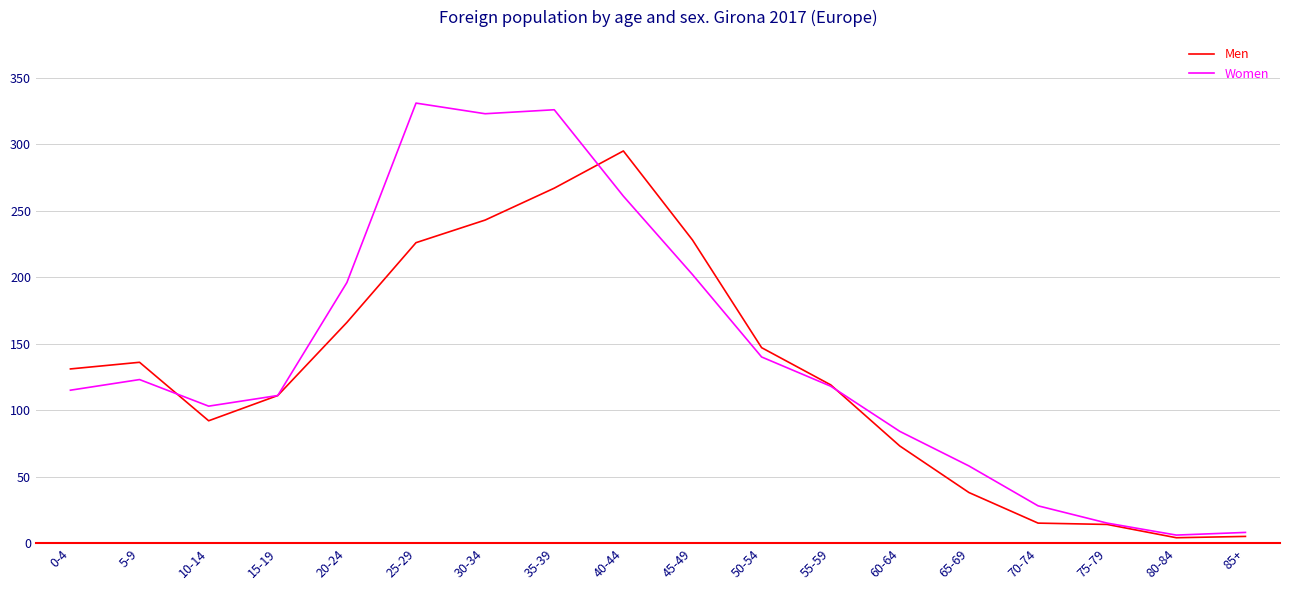

What is the highest value of the Men series?

295